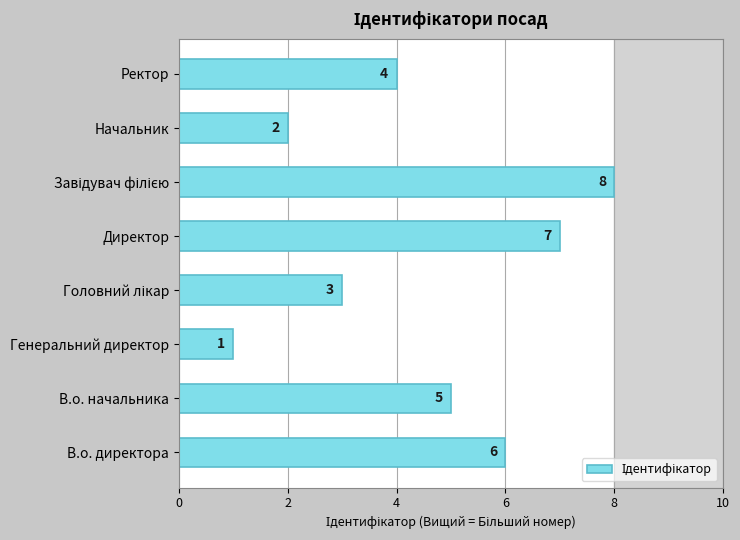

The chart shows a value of 1 at В.о. начальника. True or false?

False